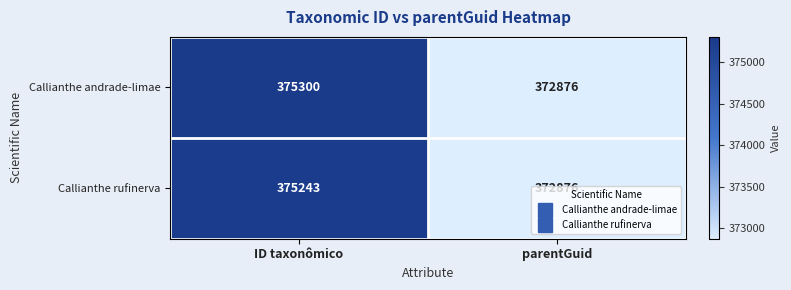

Between ID taxonômico and parentGuid, which series saw the biggest shift?

Callianthe andrade-limae